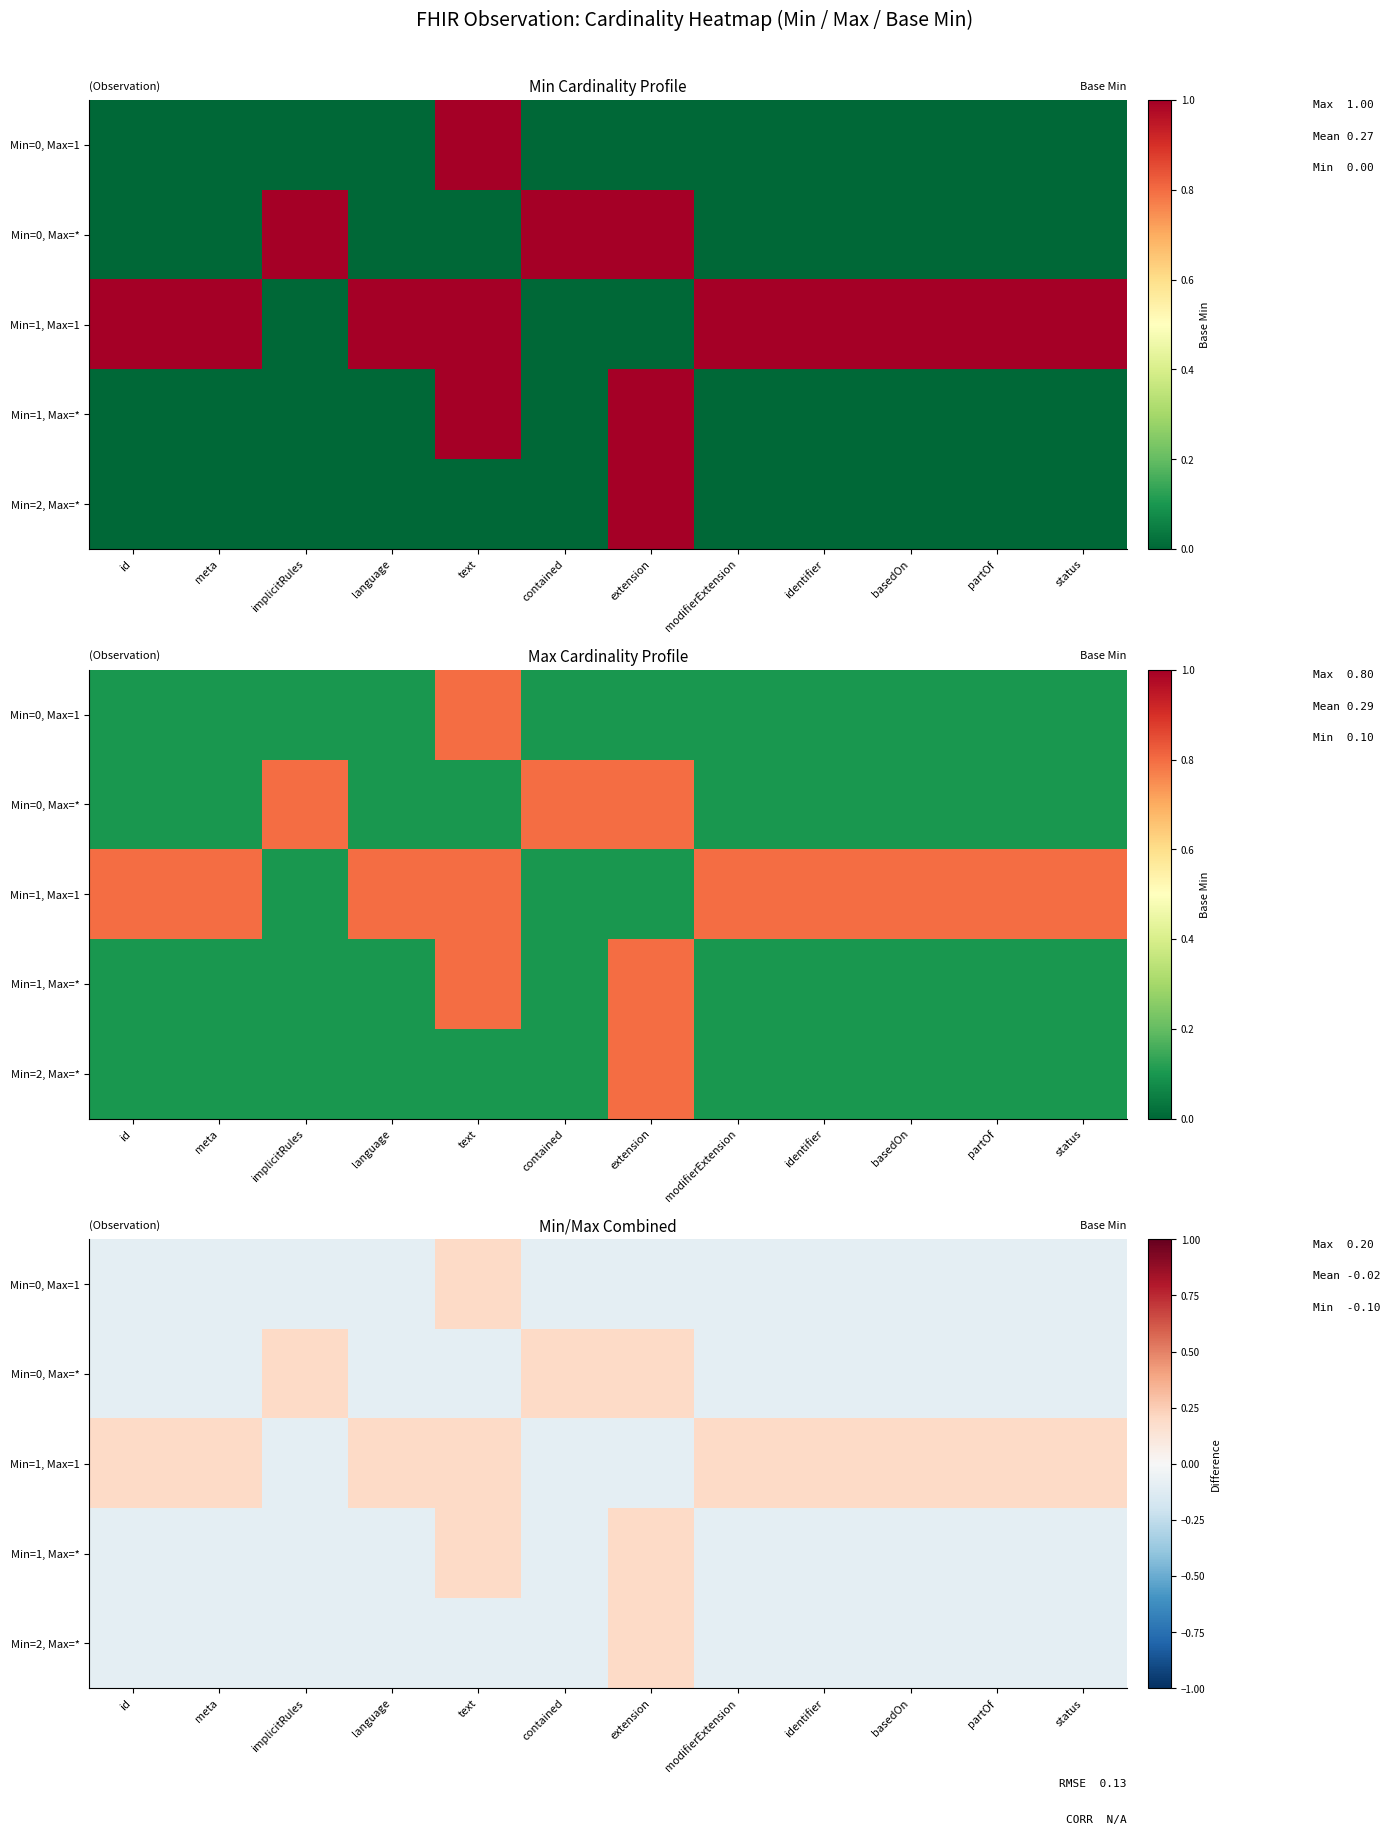

What value does the Min=0, Max=* series have at identifier?

-0.1